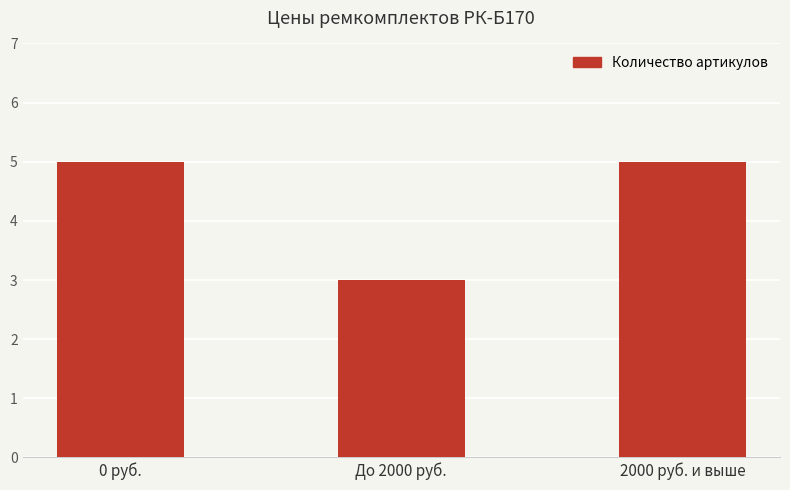

What is the sum of the values at 2000 руб. и выше and 0 руб.?

10